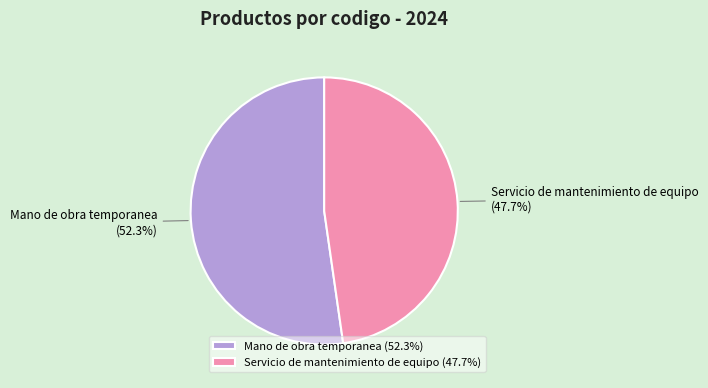

How many slices are in this pie chart?

2